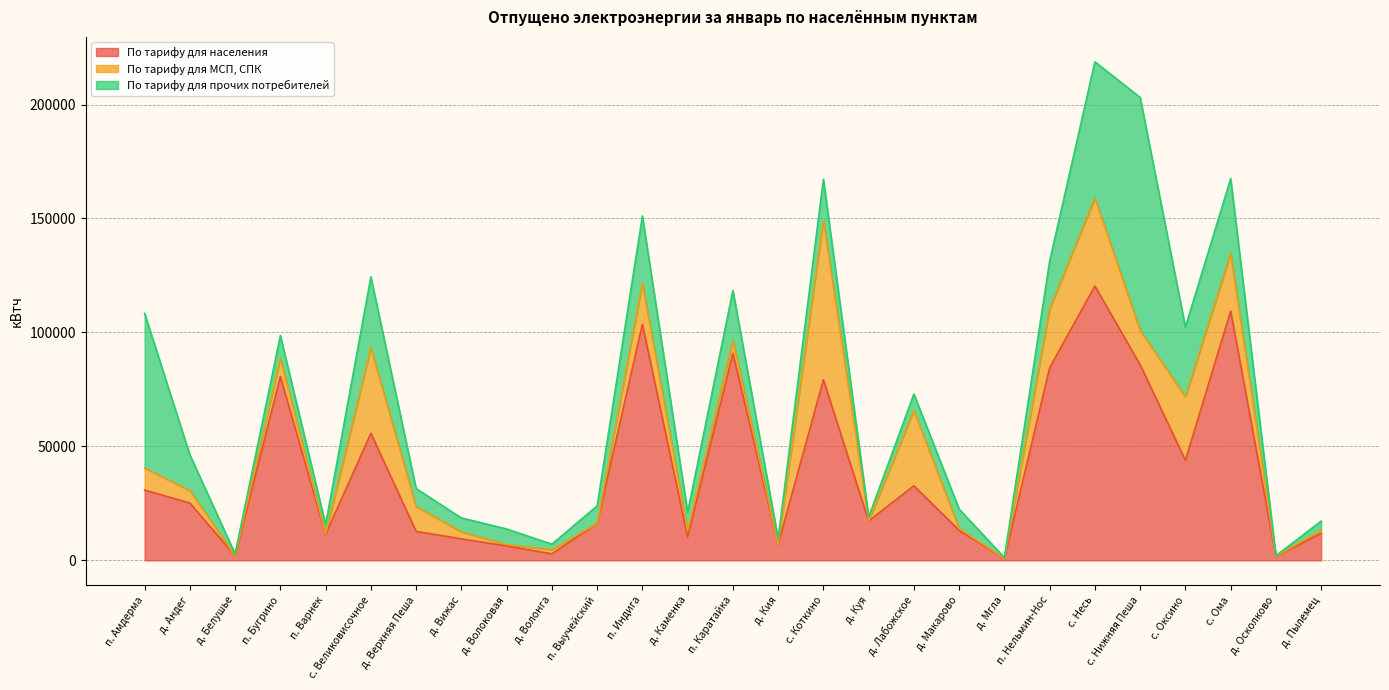

How many distinct data groups are displayed?

3